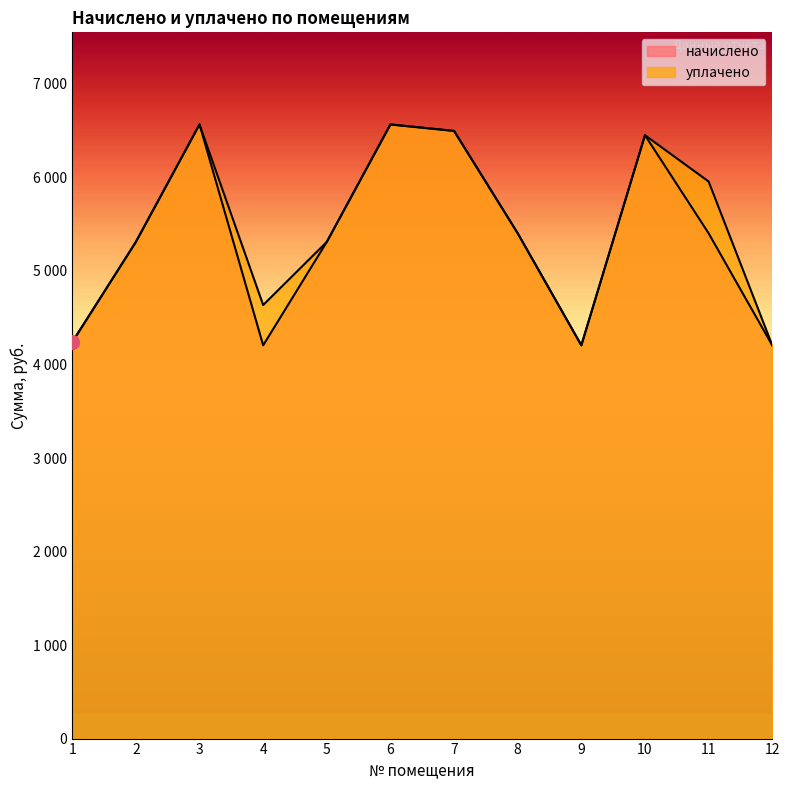

How many lines are shown in the chart?

2